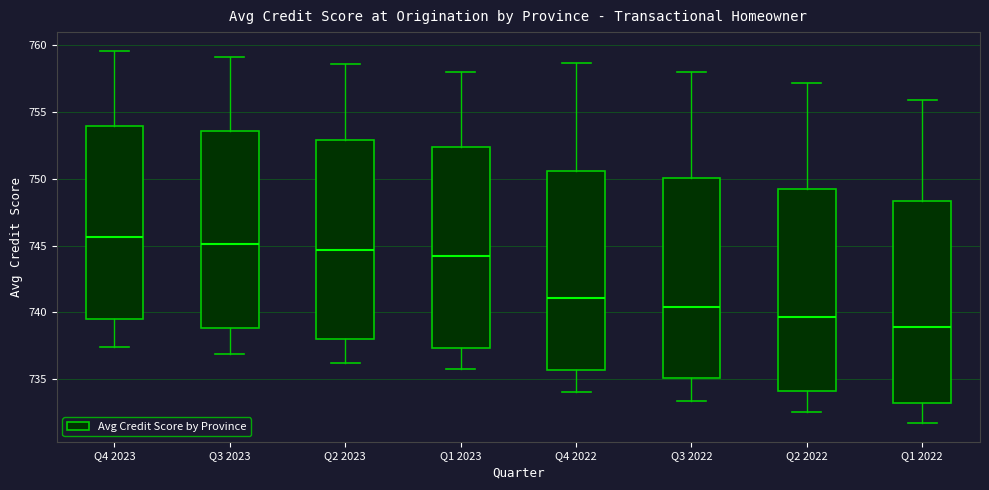

Reading left to right, read every box against the y-axis: the position of its median line, the range the box covers, and the ends of its whiskers. The values are not printed on the chart, so give them approximately, as read against the axis.

Q4 2023: median 745.5, box 739.5 to 754.0, whiskers 737.5 to 759.5
Q3 2023: median 745.0, box 739.0 to 753.5, whiskers 737.0 to 759.0
Q2 2023: median 744.5, box 738.0 to 753.0, whiskers 736.0 to 758.5
Q1 2023: median 744.5, box 737.5 to 752.5, whiskers 735.5 to 758.0
Q4 2022: median 741.0, box 735.5 to 750.5, whiskers 734.0 to 758.5
Q3 2022: median 740.5, box 735.0 to 750.0, whiskers 733.5 to 758.0
Q2 2022: median 739.5, box 734.0 to 749.0, whiskers 732.5 to 757.0
Q1 2022: median 739.0, box 733.0 to 748.5, whiskers 731.5 to 756.0